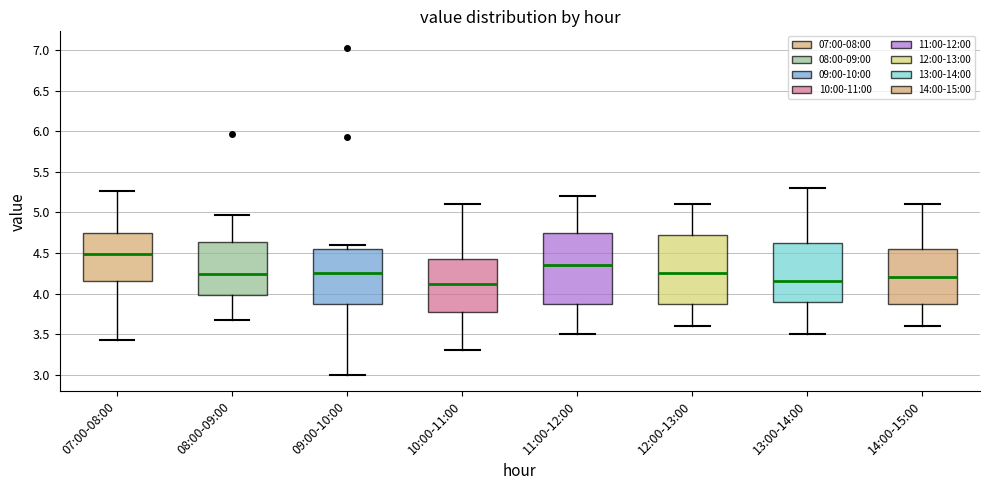

Where is the upper edge of the box for 12:00-13:00 on the y-axis? The values are not printed on the chart, so give them approximately, as read against the axis.

4.75